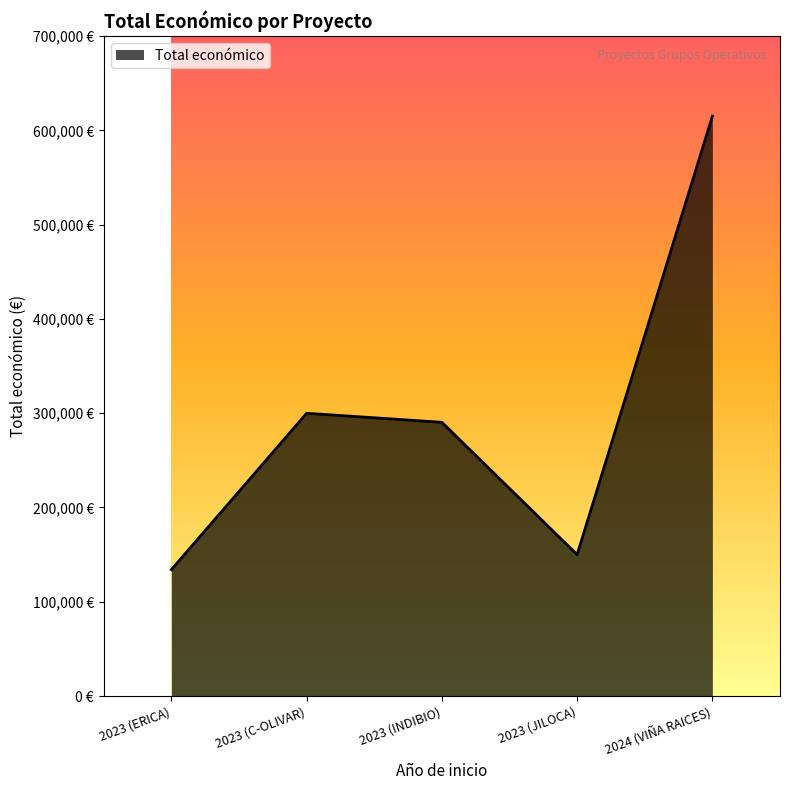

Does the chart have visible grid lines?

No